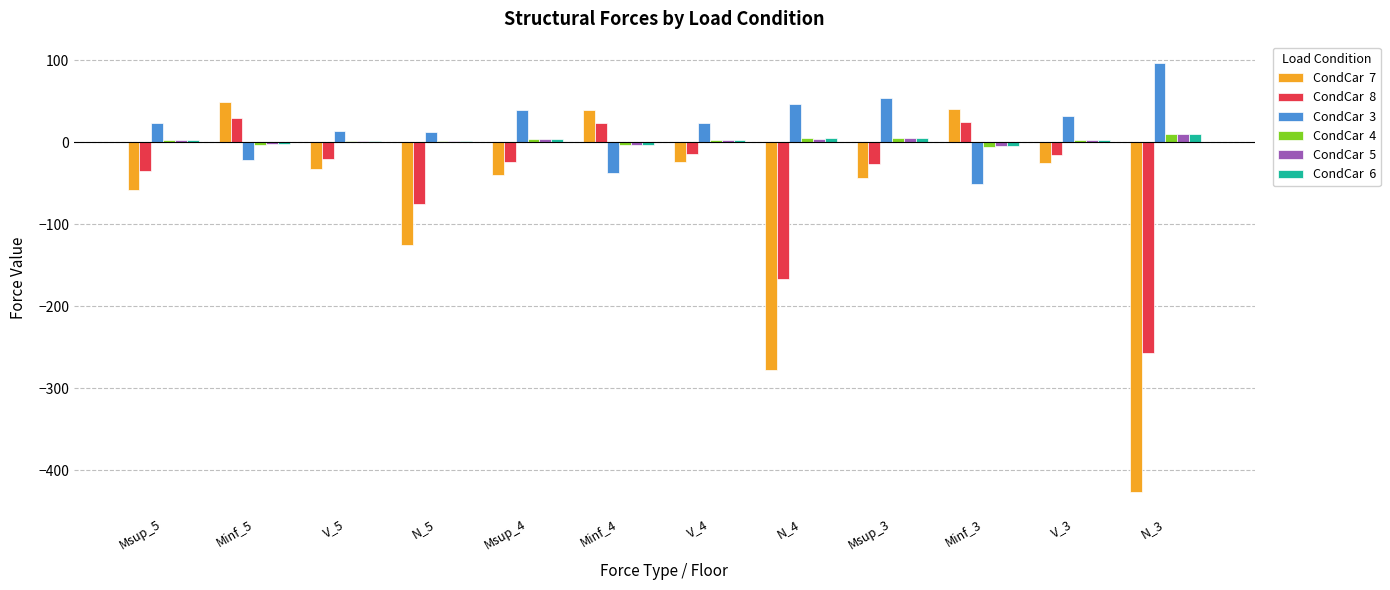

What is the greatest value displayed?

96.6